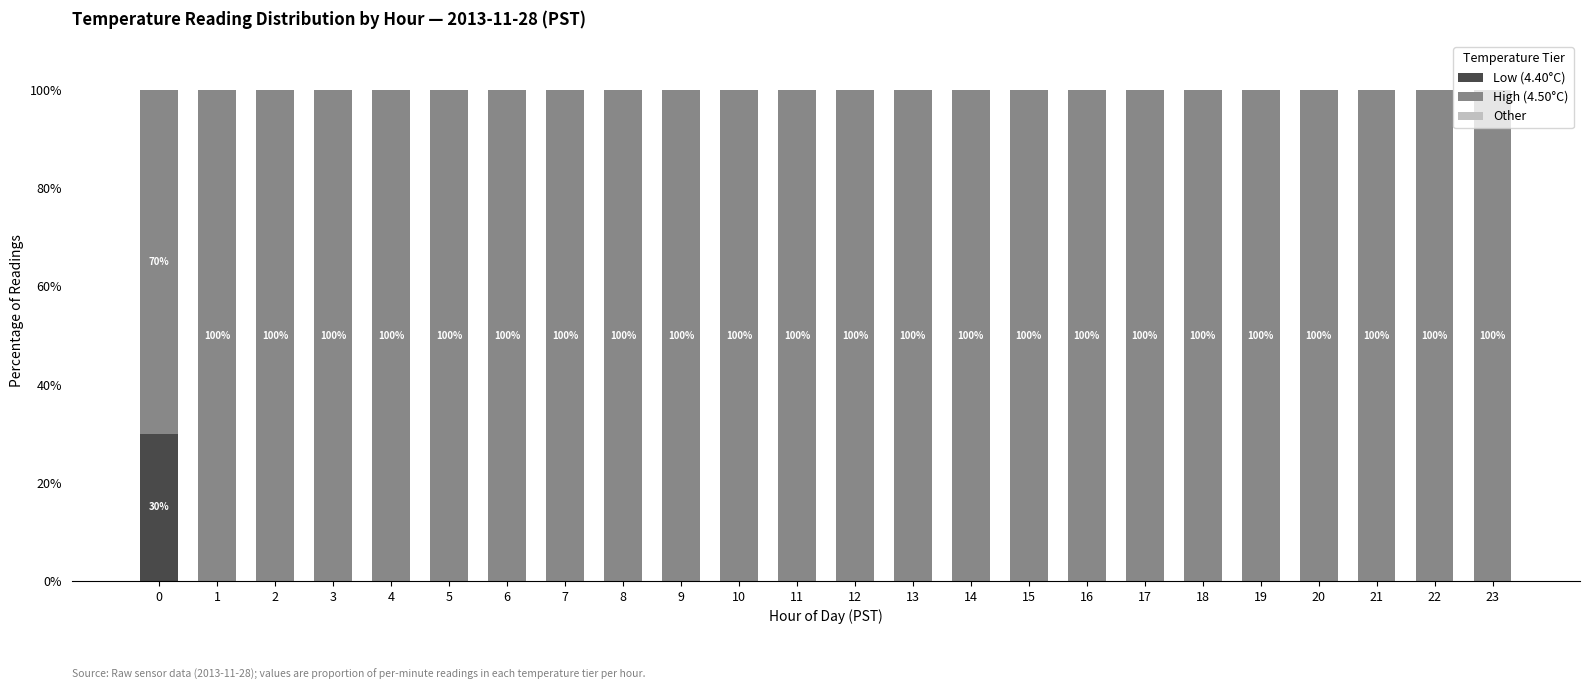

Count the number of data series in this chart.

2